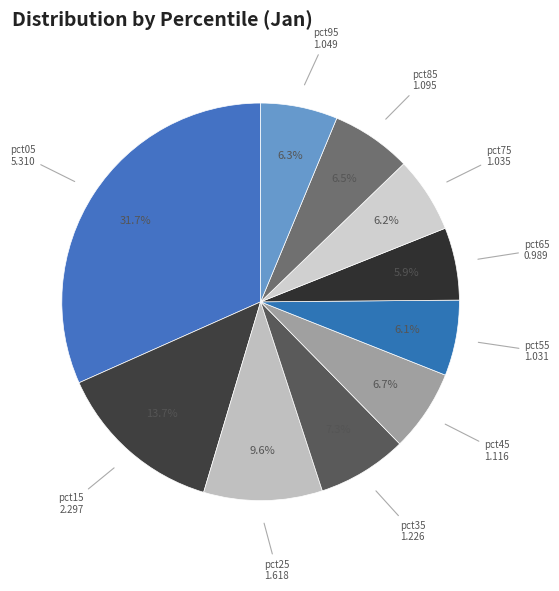

Which slice is the largest?

pct05